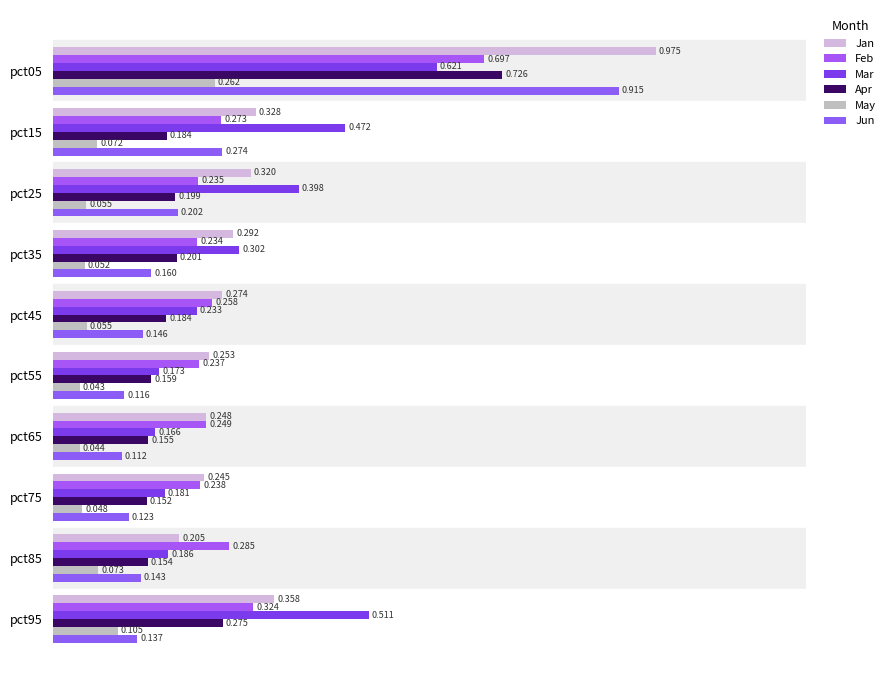

How many data points does each series have?

10